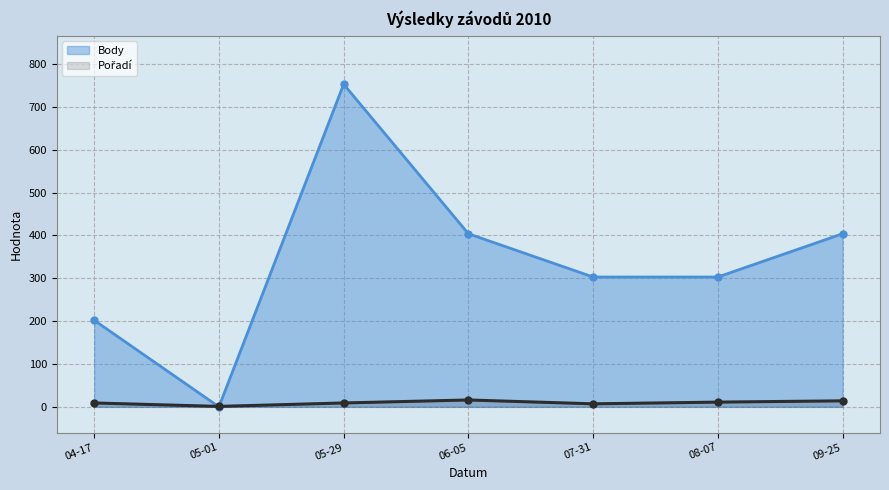

At how many categories does at least one series exceed 137?

6